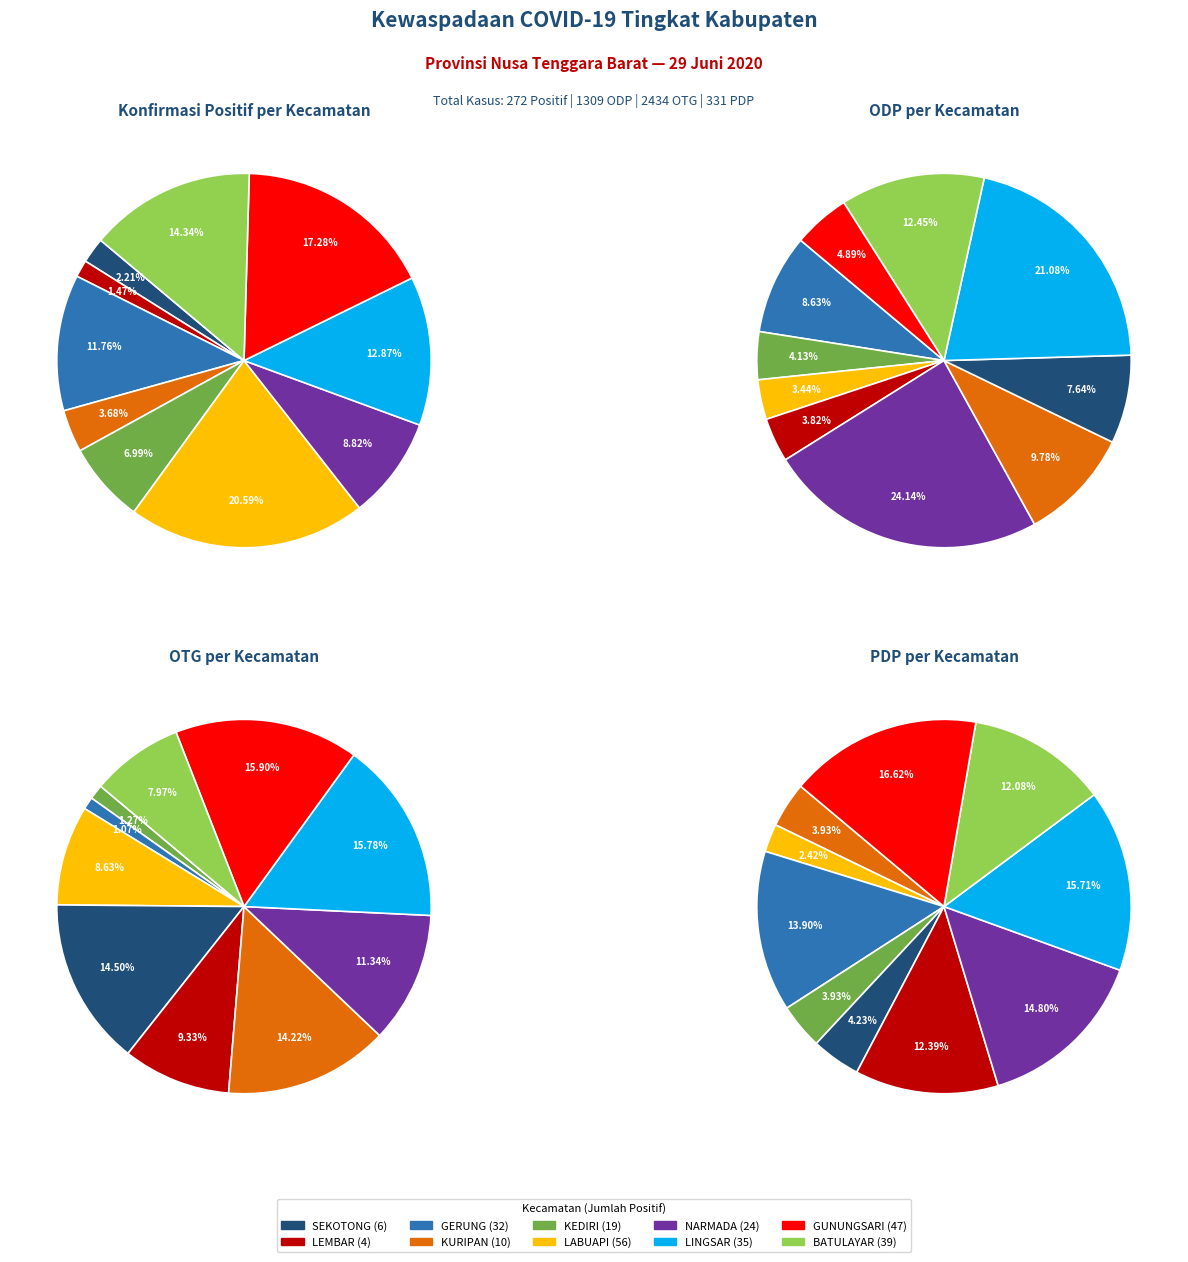

To the nearest percent, what is the difference between the largest and smallest slice percentages?

15%